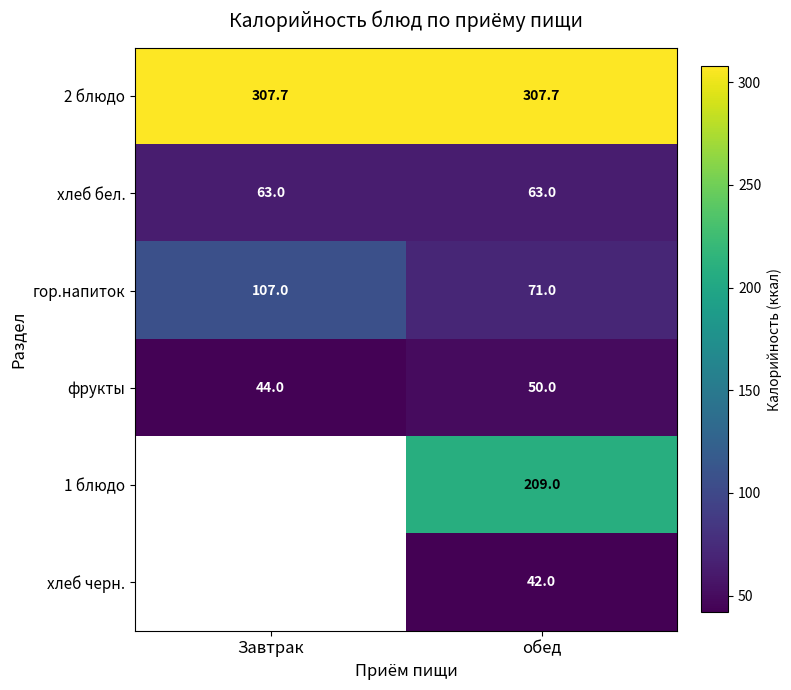

Which label corresponds to the smallest value in the chart?

обед